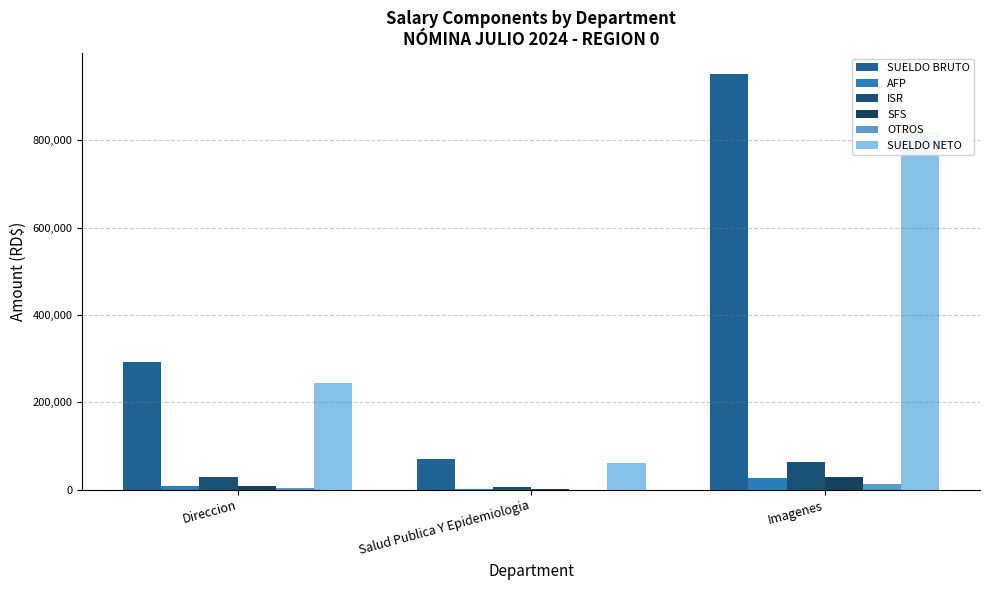

Which series has the largest range (max minus min)?

SUELDO BRUTO